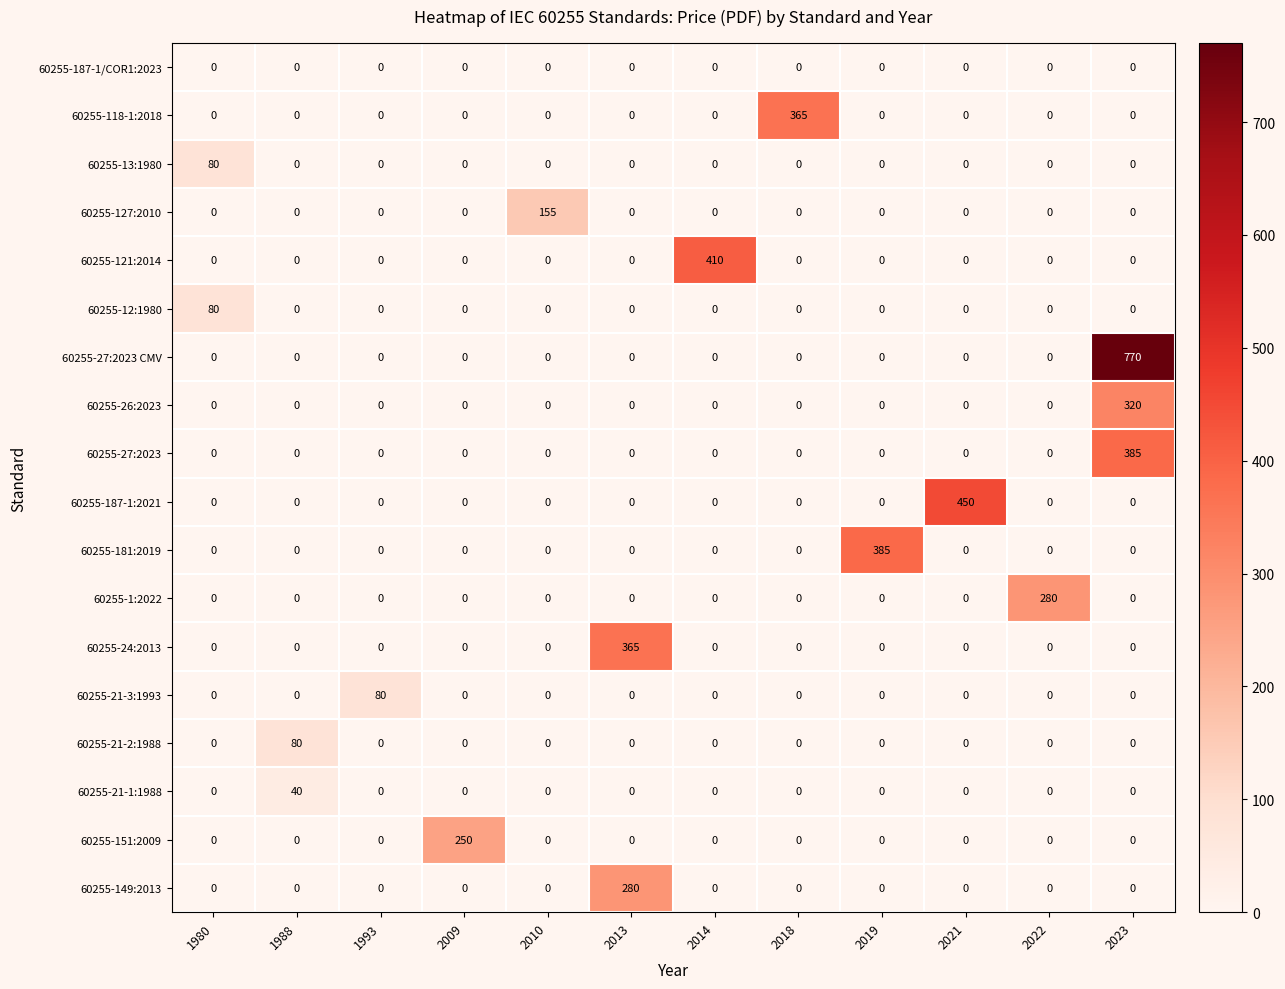

What is the sum of the 60255-151:2009 values at 1980 and 2009?

250